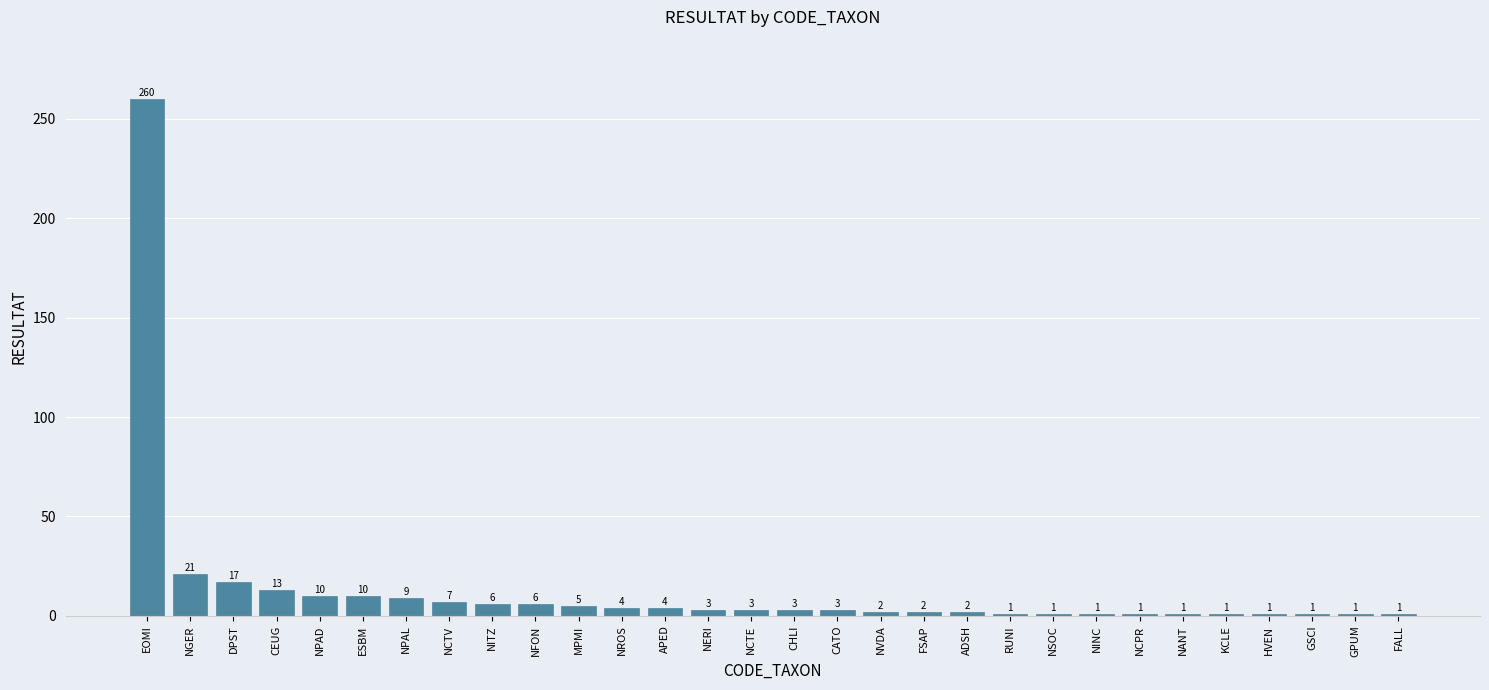

Which has a higher value, EOMI or HVEN?

EOMI